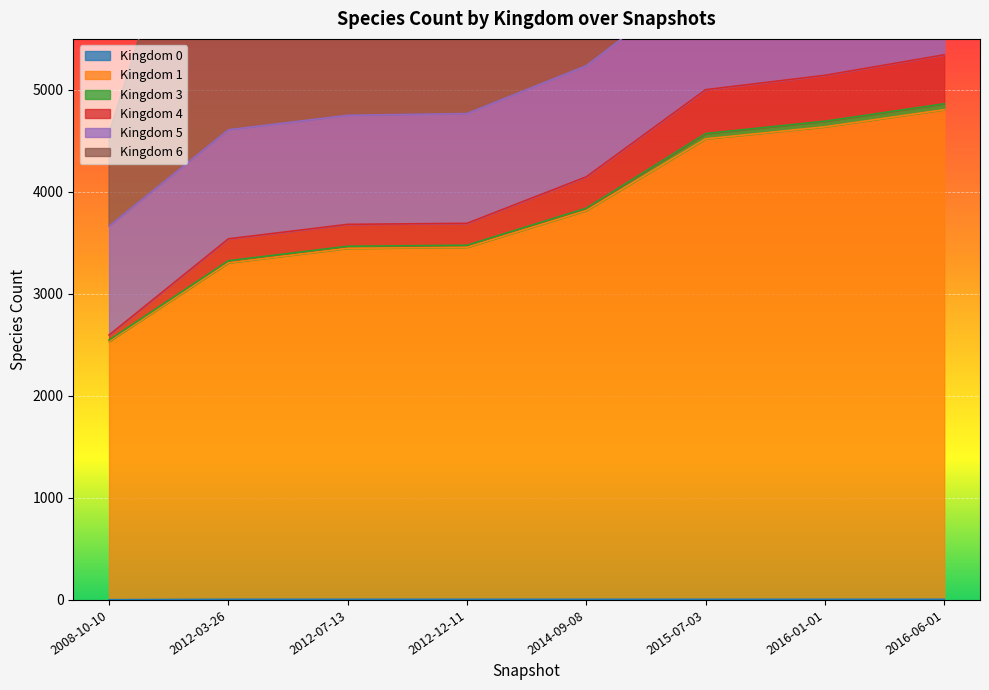

What is the total value across all series at 2015-07-03?

9528